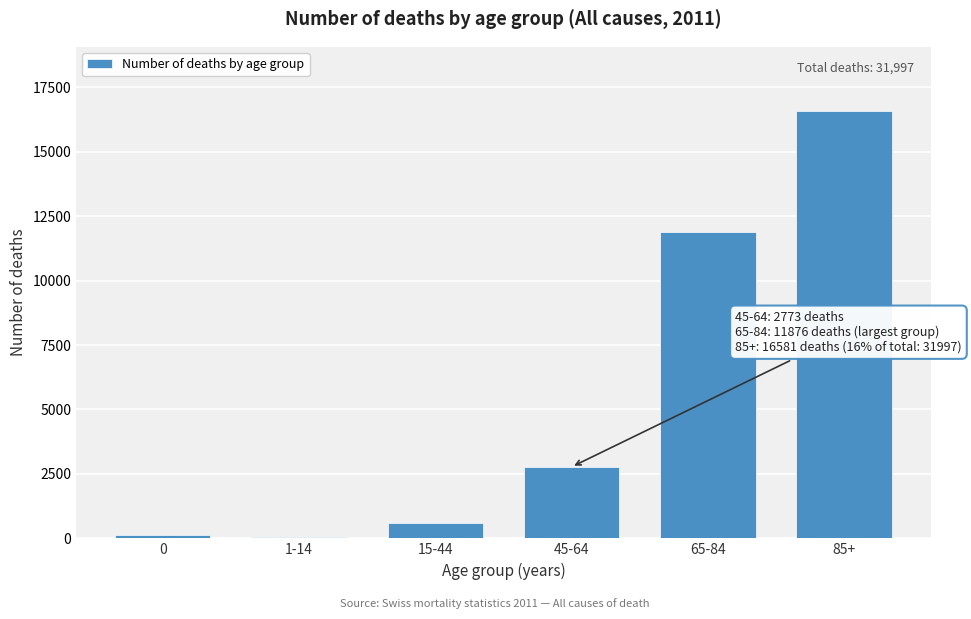

Reading left to right, list all the values displayed in this chart.

0=137	1-14=52	15-44=578	45-64=2773	65-84=11876	85+=16581